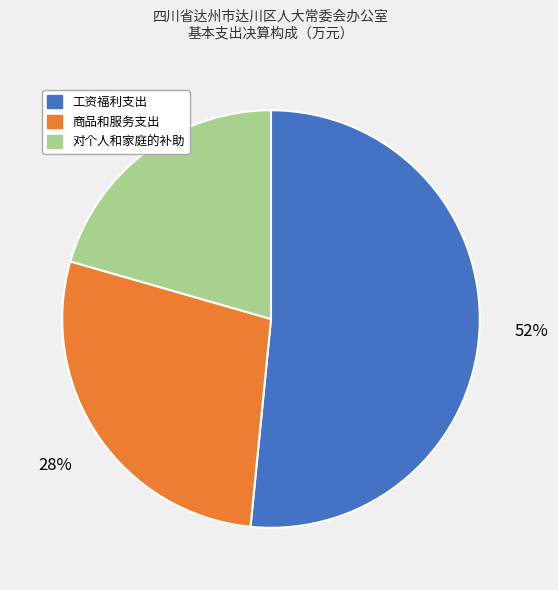

Between 对个人和家庭的补助 and 商品和服务支出, which is larger?

商品和服务支出